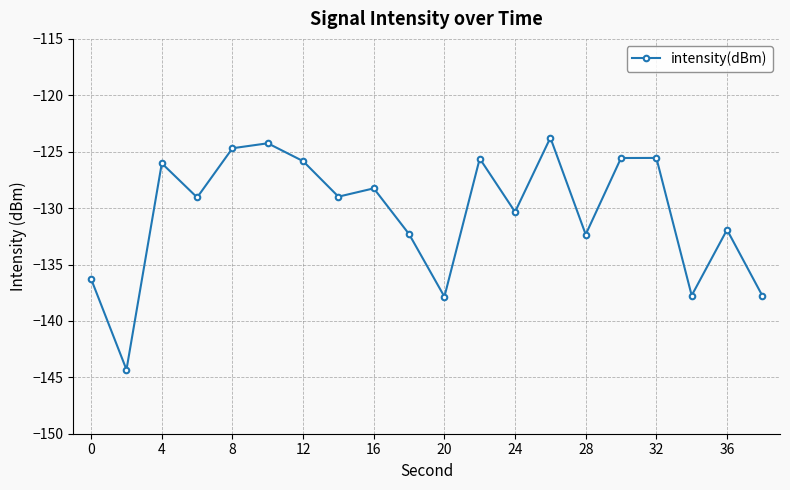

What is the maximum value shown in the chart?

-123.8